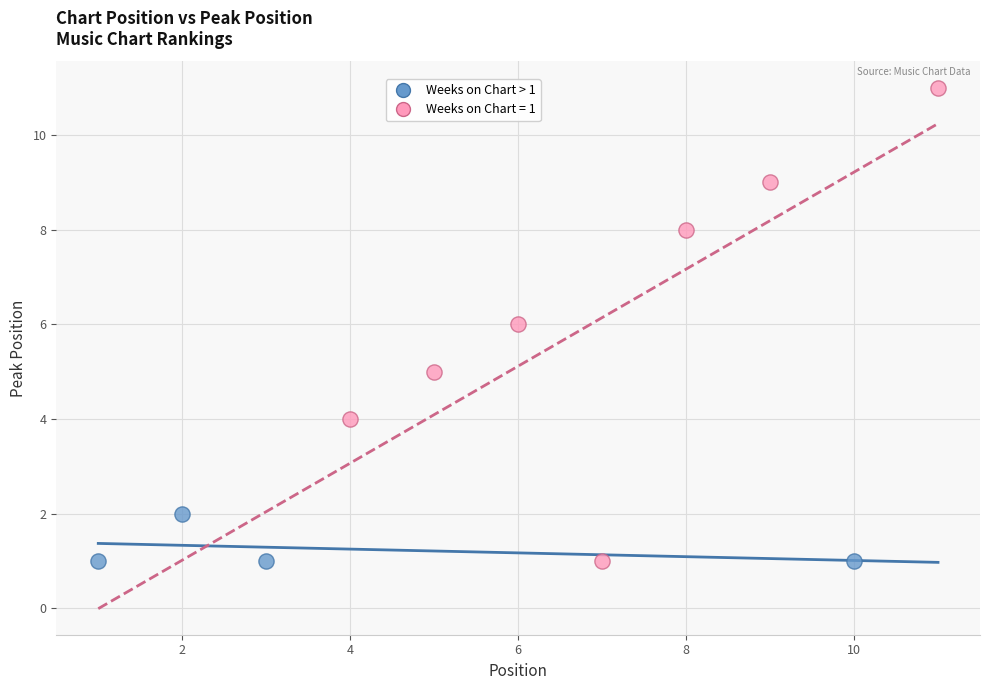

Which series contains the highest Y value?

Weeks on Chart = 1